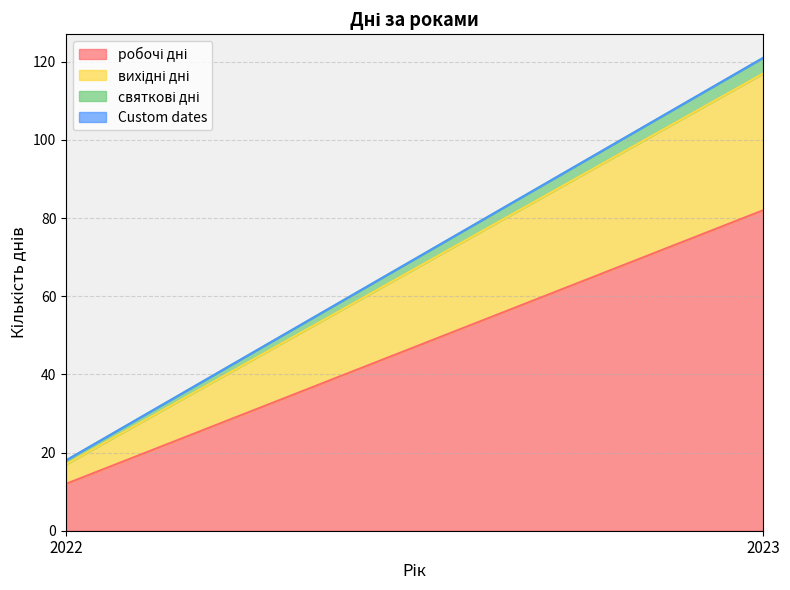

List the labels in order of Custom dates value, largest first.

2022, 2023